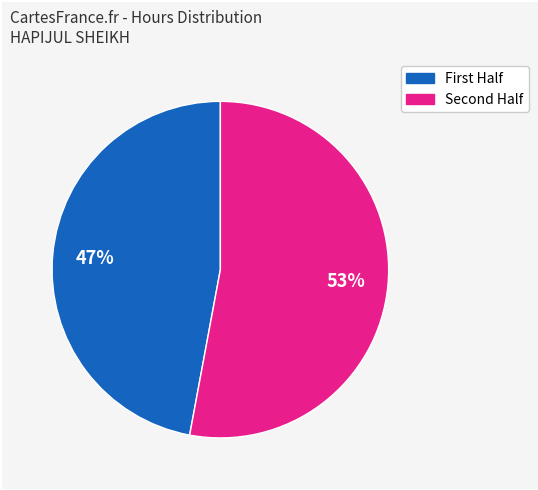

Is there any slice that represents more than half of the pie?

Yes